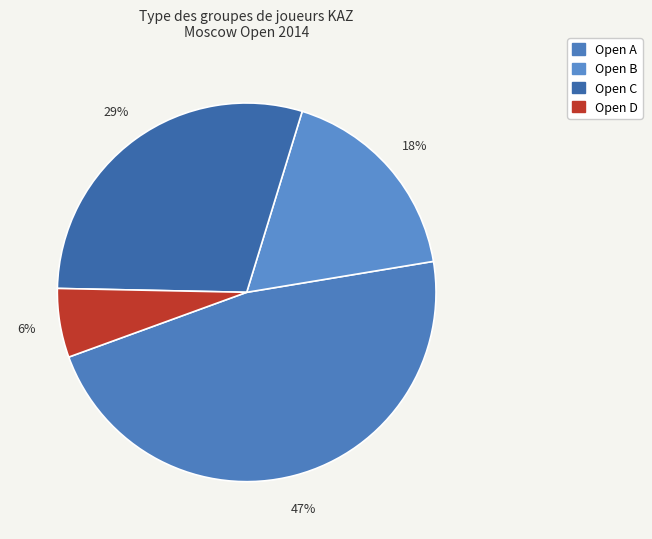

To the nearest percent, what percentage of the pie is Open C?

29%